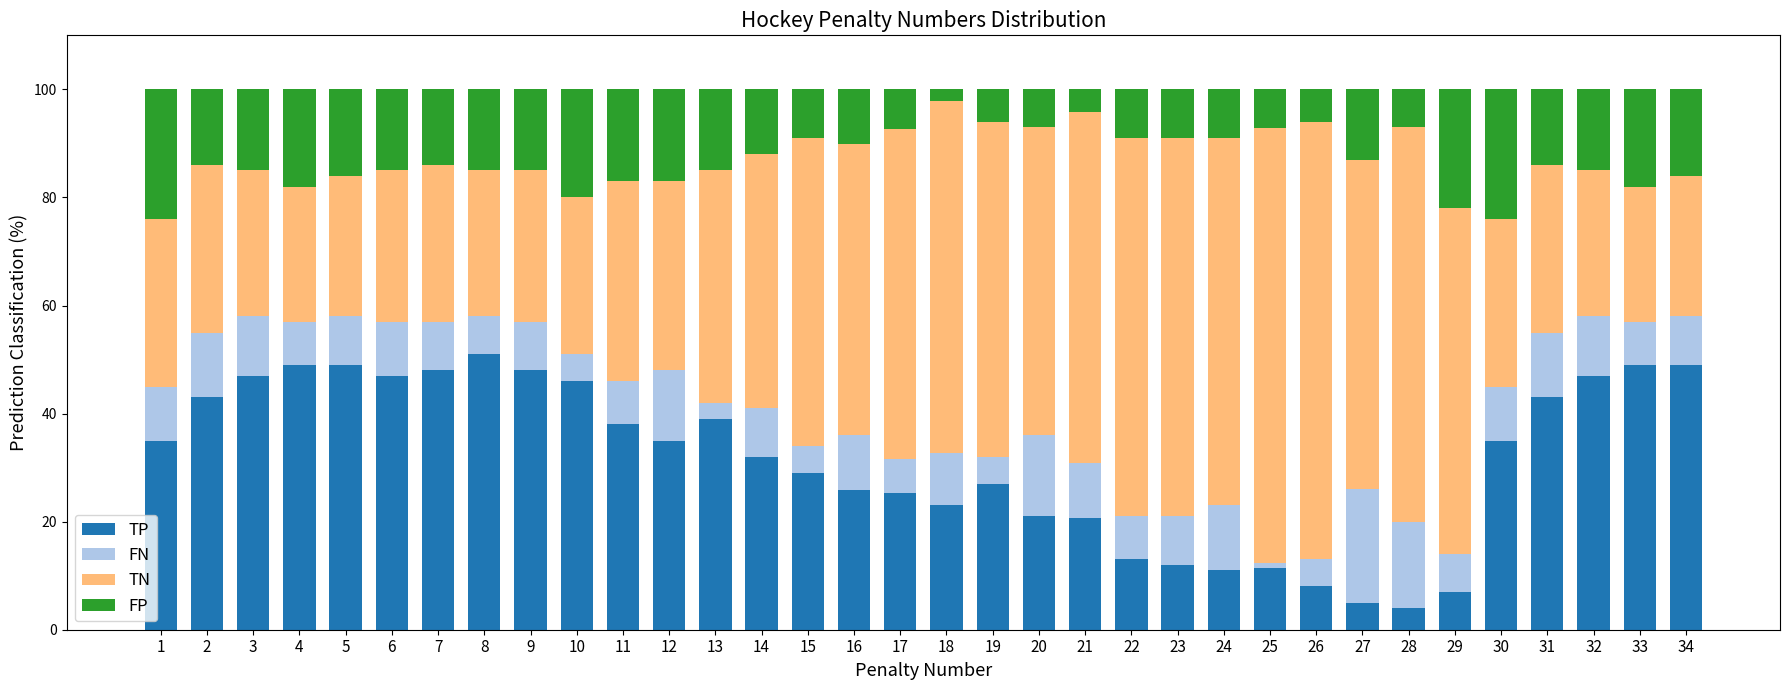

What is the lowest value of the TP series?

4.0